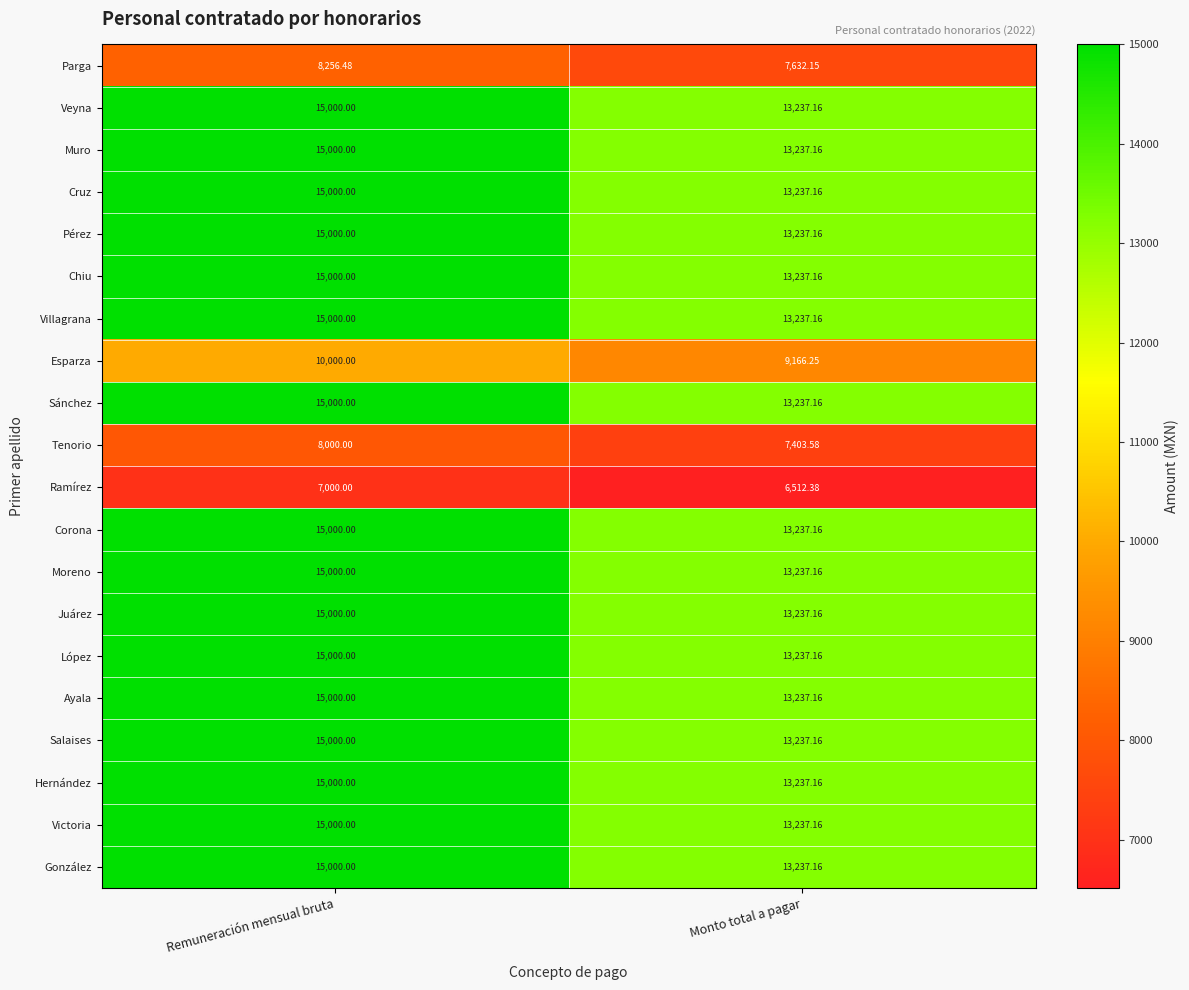

Which category has the lowest value in the Corona series?

Monto total a pagar